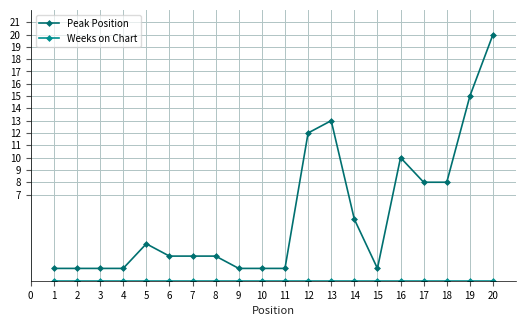

What is the spread (max minus min) of values at 17?

8